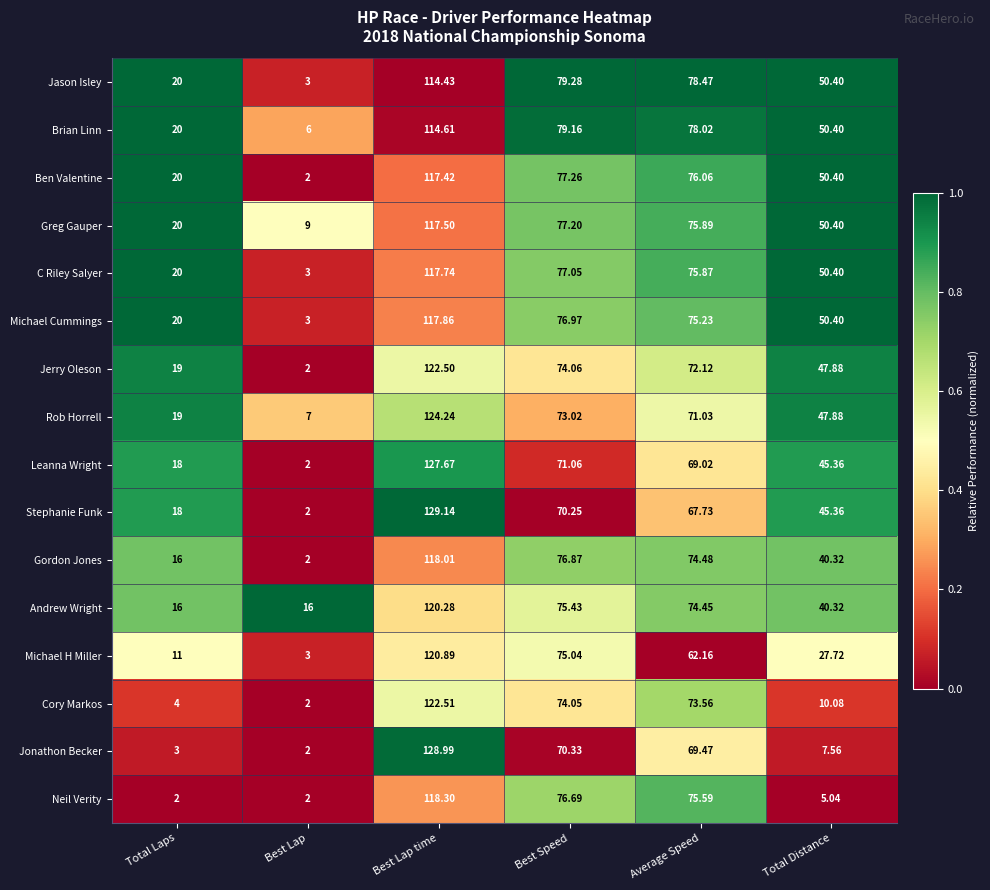

At which label is Michael H Miller closest to 61?

Average Speed